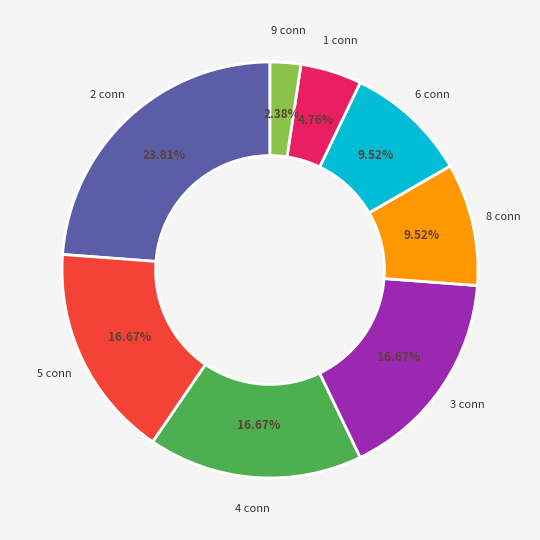

Which slice is the largest?

2 conn